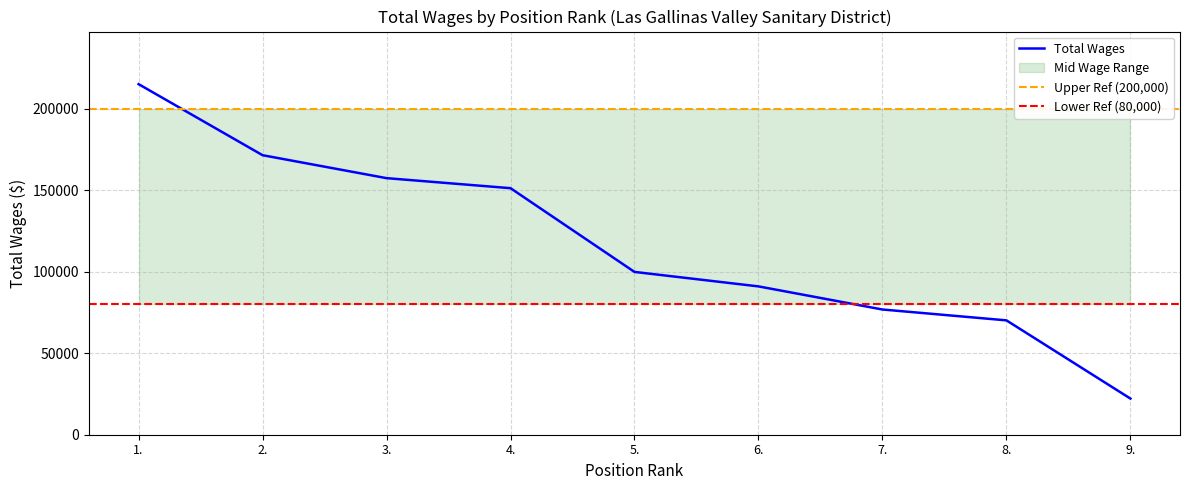

What is the difference between the maximum and minimum values?

193025